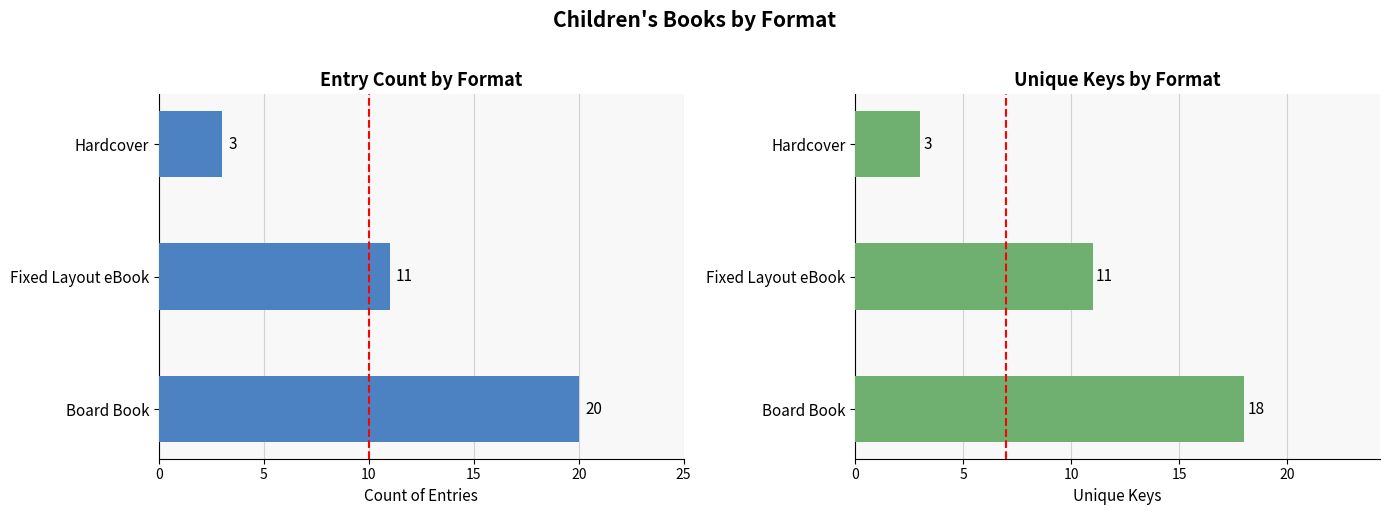

What is the maximum value for Count of Entries?

20